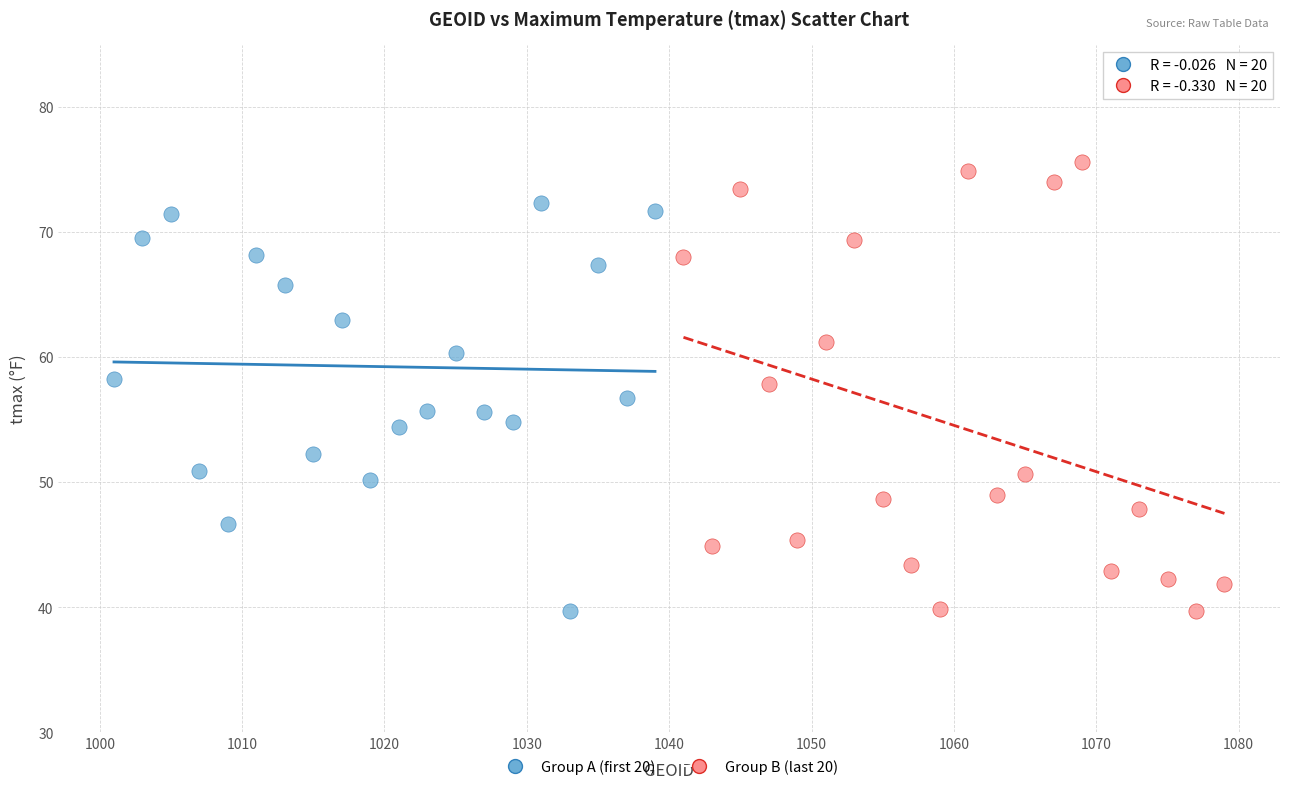

Which series contains the highest Y value?

Group B (last 20)